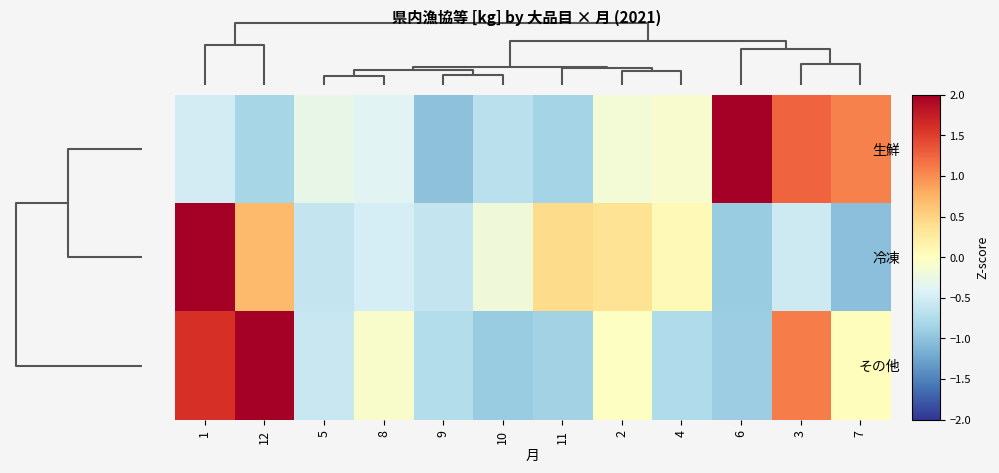

How many data points does each series have?

12